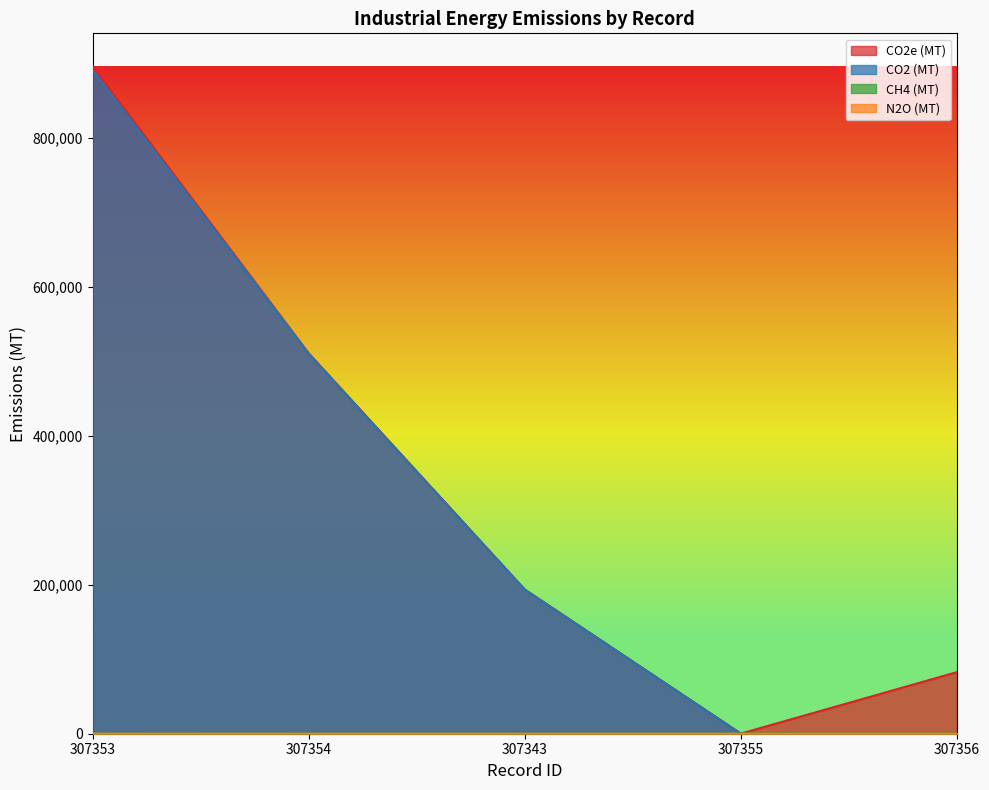

At which category is the sum across all series the highest?

307353